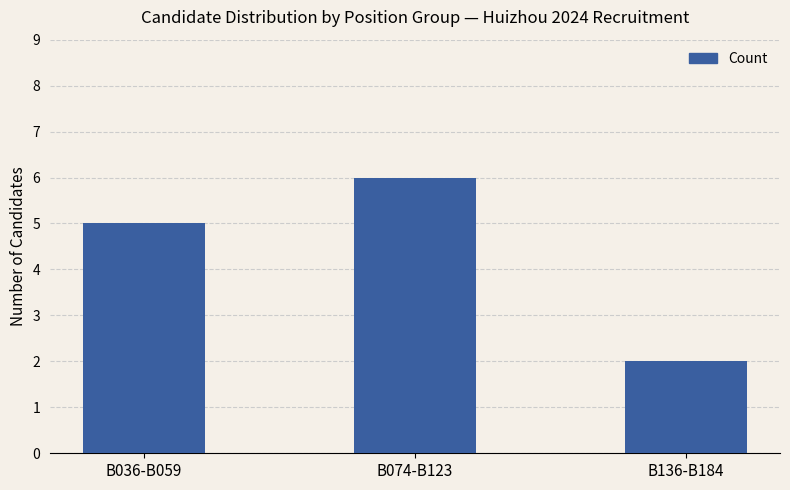

What is the maximum value shown in the chart?

6